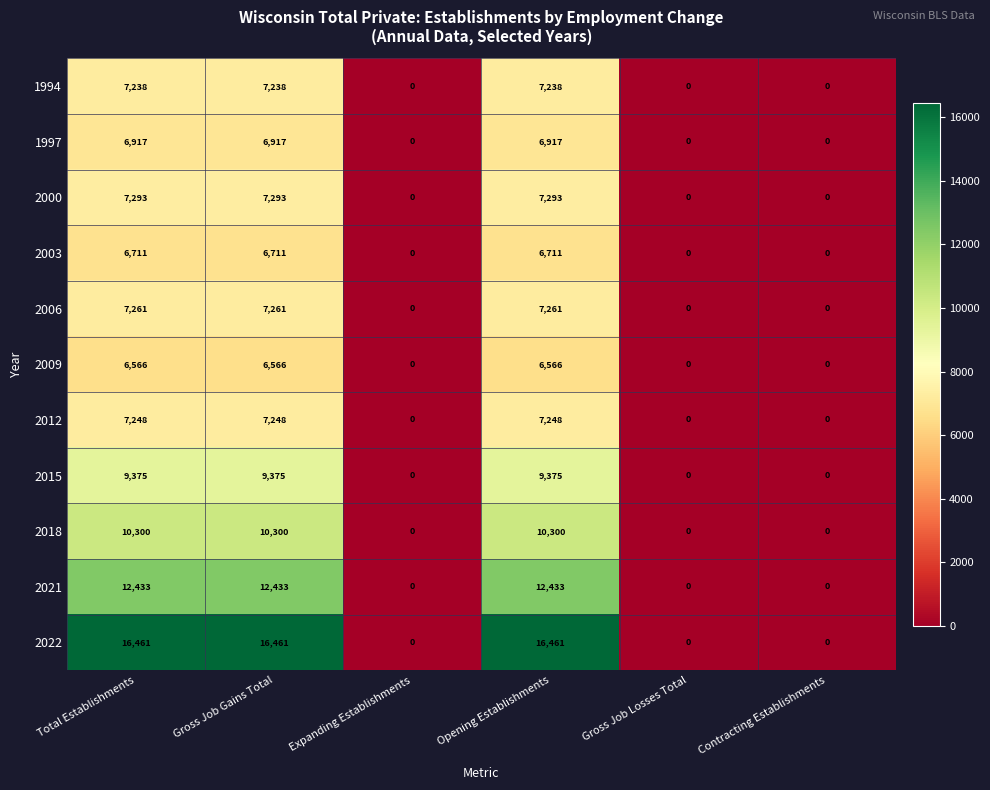

What is the maximum value for 2022?

16461